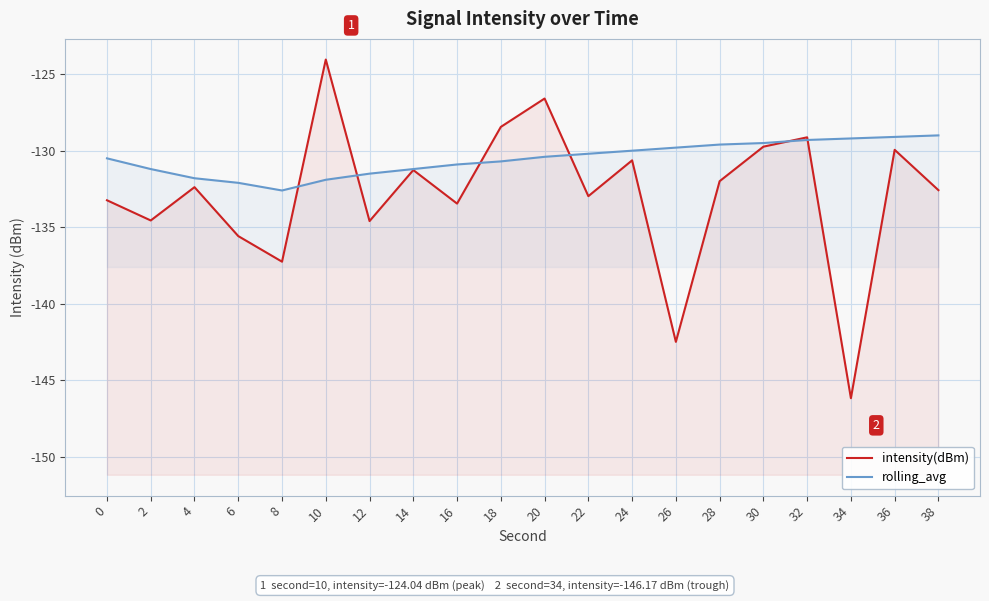

Which series has the largest total across all categories?

rolling_avg